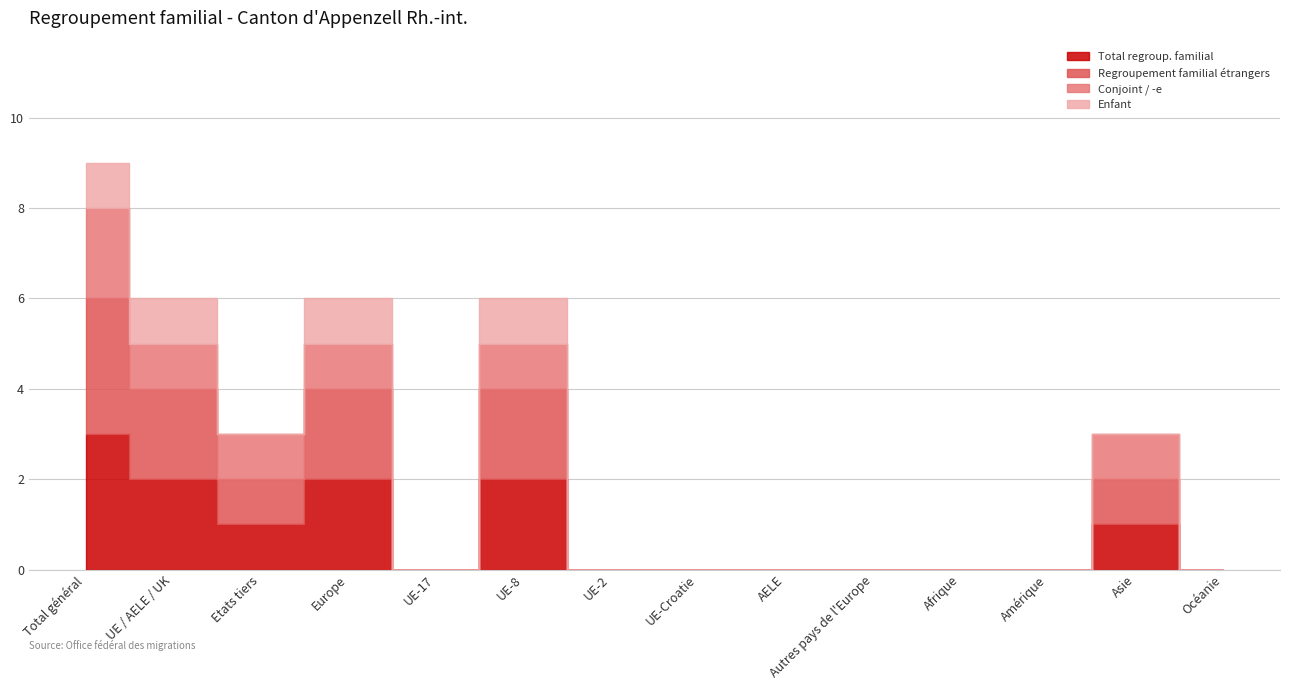

Reading right to left, transcribe all the data shown in this chart.

Total regroup. familial: Océanie=0	Asie=1	Amérique=0	Afrique=0	Autres pays de l'Europe=0	AELE=0	UE-Croatie=0	UE-2=0	UE-8=2	UE-17=0	Europe=2	Etats tiers=1	UE / AELE / UK=2	Total général=3
Regroupement familial étrangers: Océanie=0	Asie=1	Amérique=0	Afrique=0	Autres pays de l'Europe=0	AELE=0	UE-Croatie=0	UE-2=0	UE-8=2	UE-17=0	Europe=2	Etats tiers=1	UE / AELE / UK=2	Total général=3
Conjoint / -e: Océanie=0	Asie=1	Amérique=0	Afrique=0	Autres pays de l'Europe=0	AELE=0	UE-Croatie=0	UE-2=0	UE-8=1	UE-17=0	Europe=1	Etats tiers=1	UE / AELE / UK=1	Total général=2
Enfant: Océanie=0	Asie=0	Amérique=0	Afrique=0	Autres pays de l'Europe=0	AELE=0	UE-Croatie=0	UE-2=0	UE-8=1	UE-17=0	Europe=1	Etats tiers=0	UE / AELE / UK=1	Total général=1